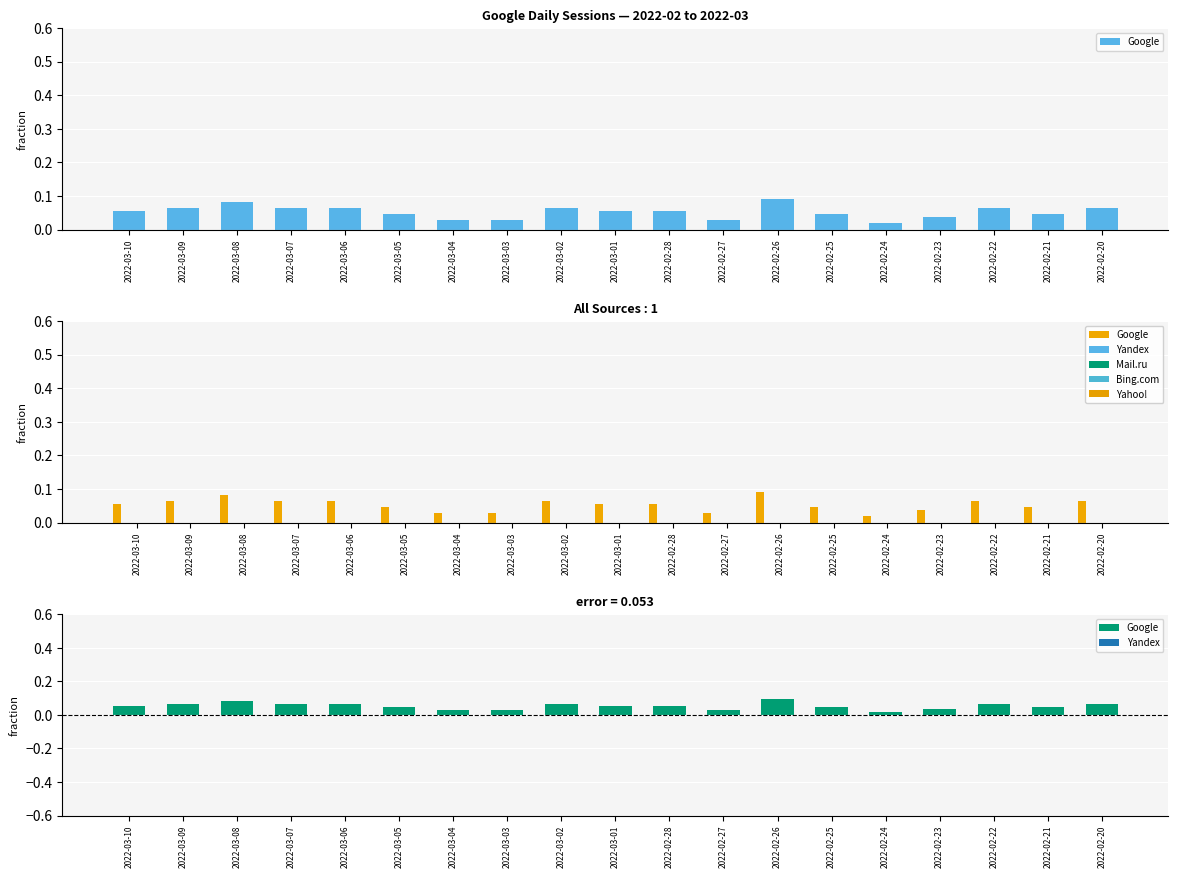

Is it true that Bing.com equals 0.0 at 2022-02-21?

True